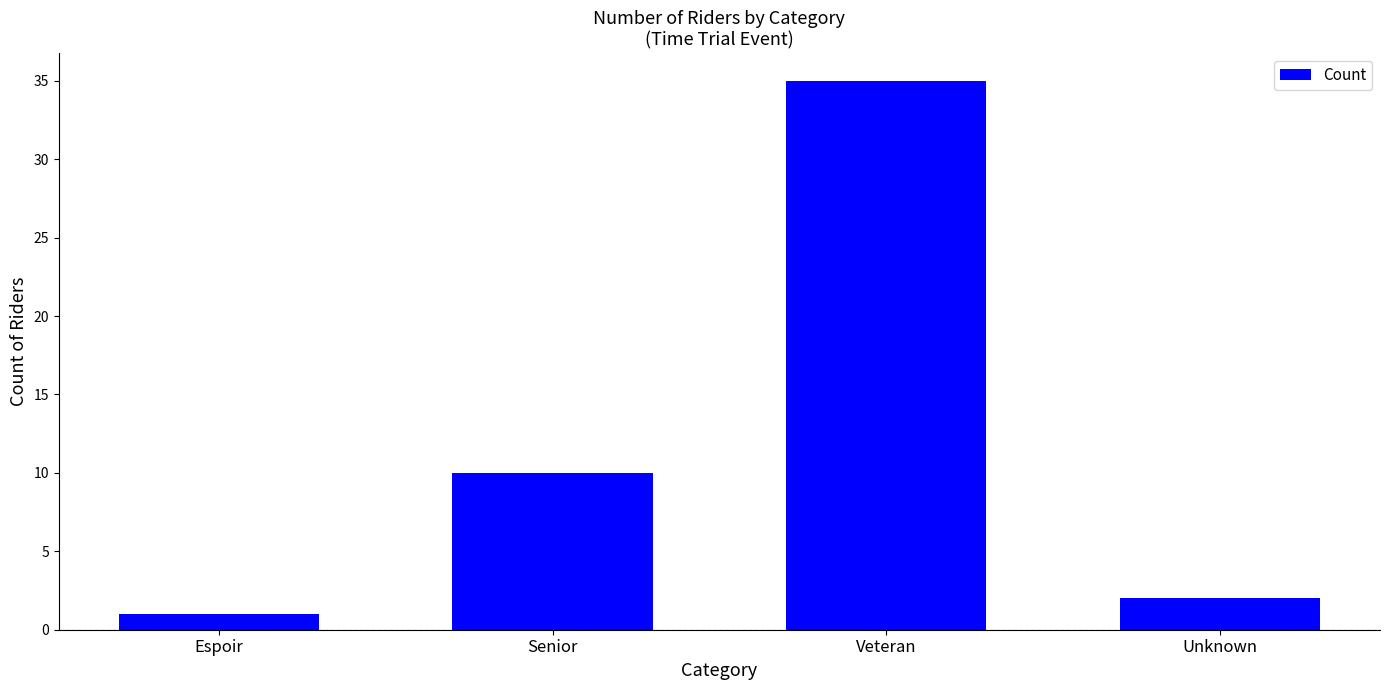

What is the sum of the values at Espoir and Senior?

11